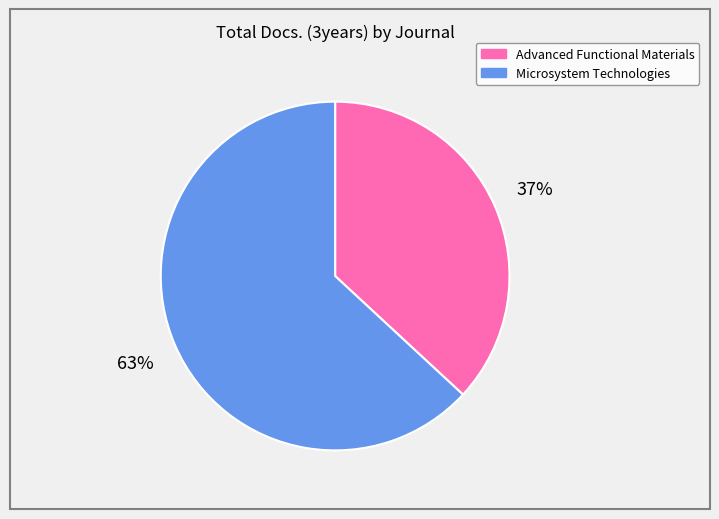

Is the sum of Advanced Functional Materials and Microsystem Technologies greater than half?

Yes